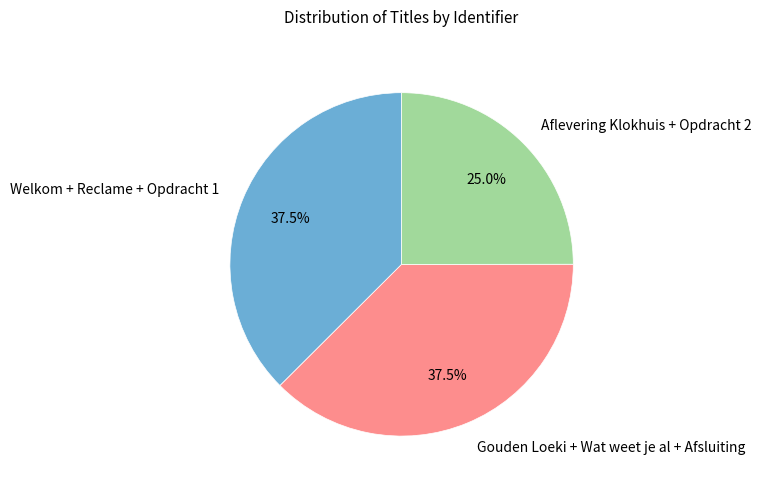

Is there any slice that represents more than half of the pie?

No